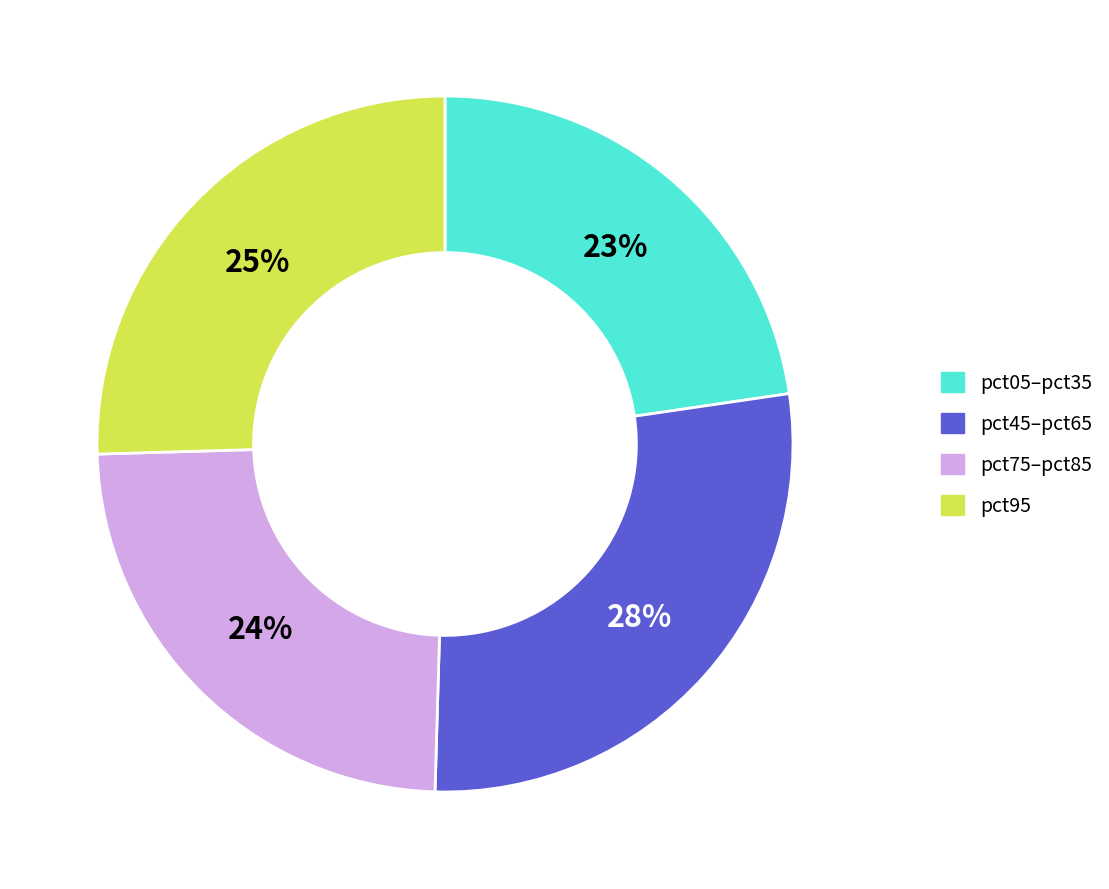

To the nearest percent, what is the average slice percentage?

25%